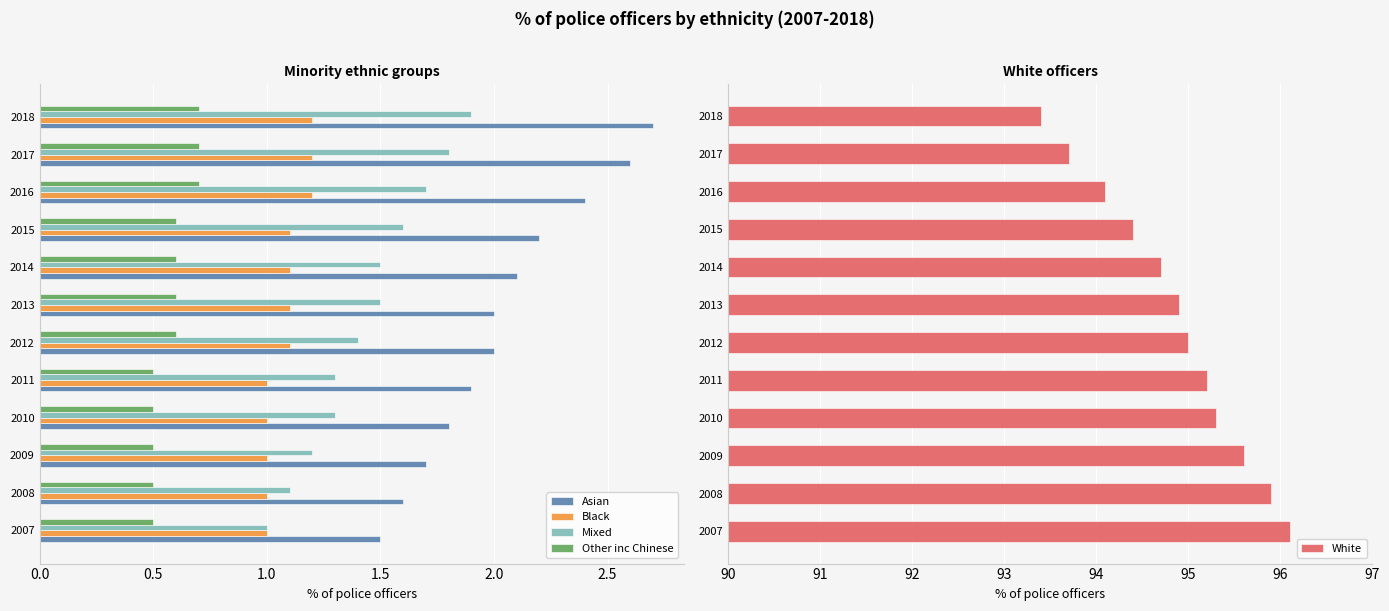

What is the sum of the Black values at 2017 and 2011?

2.2